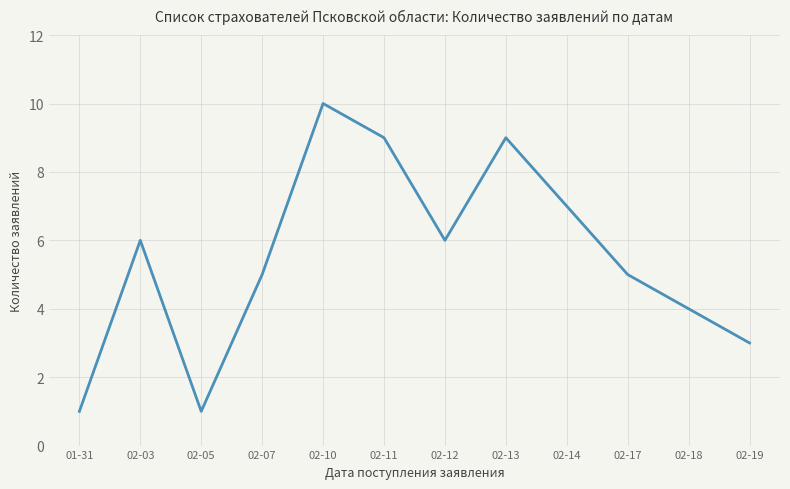

What is the ratio of the value at 02-05 to the value at 02-12?

0.2